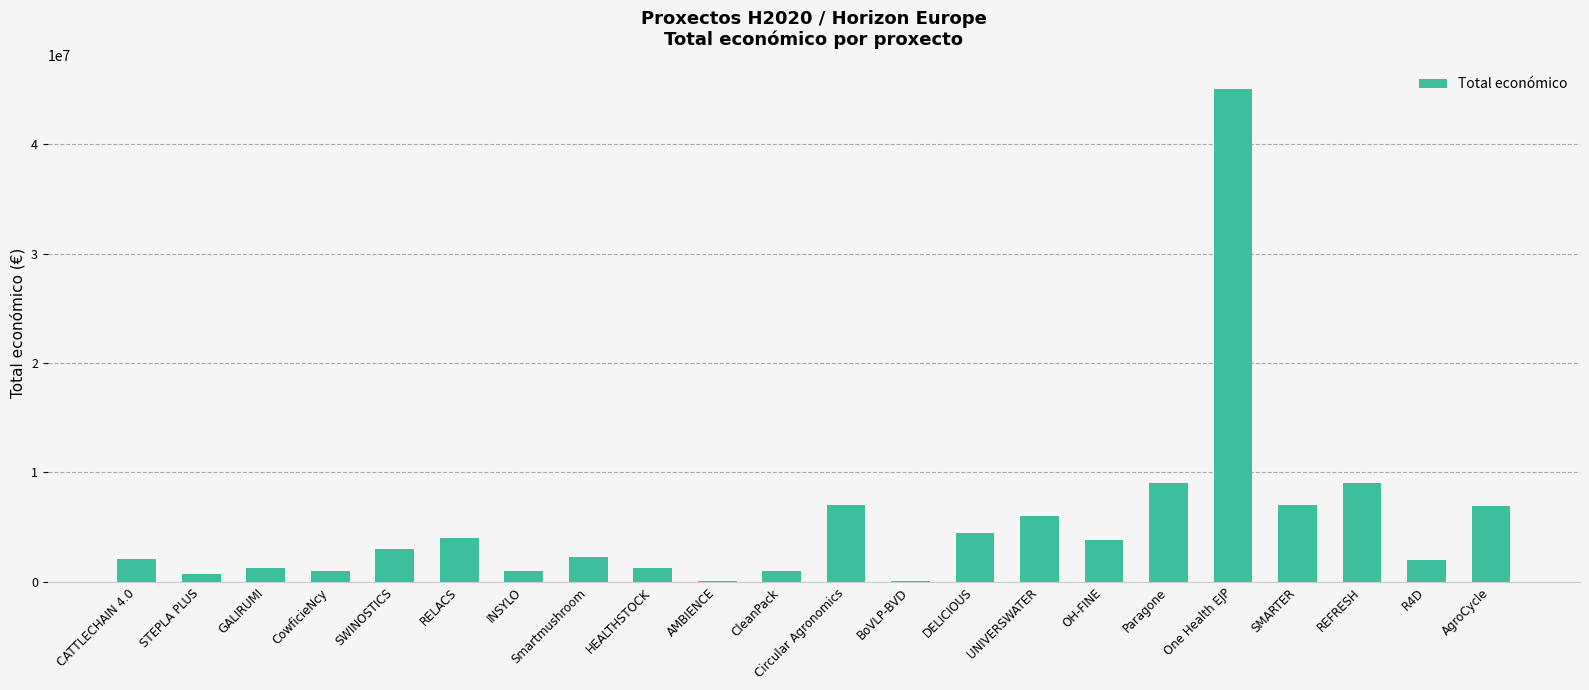

What is the change in value from CATTLECHAIN 4.0 to Circular Agronomics?

+4960380